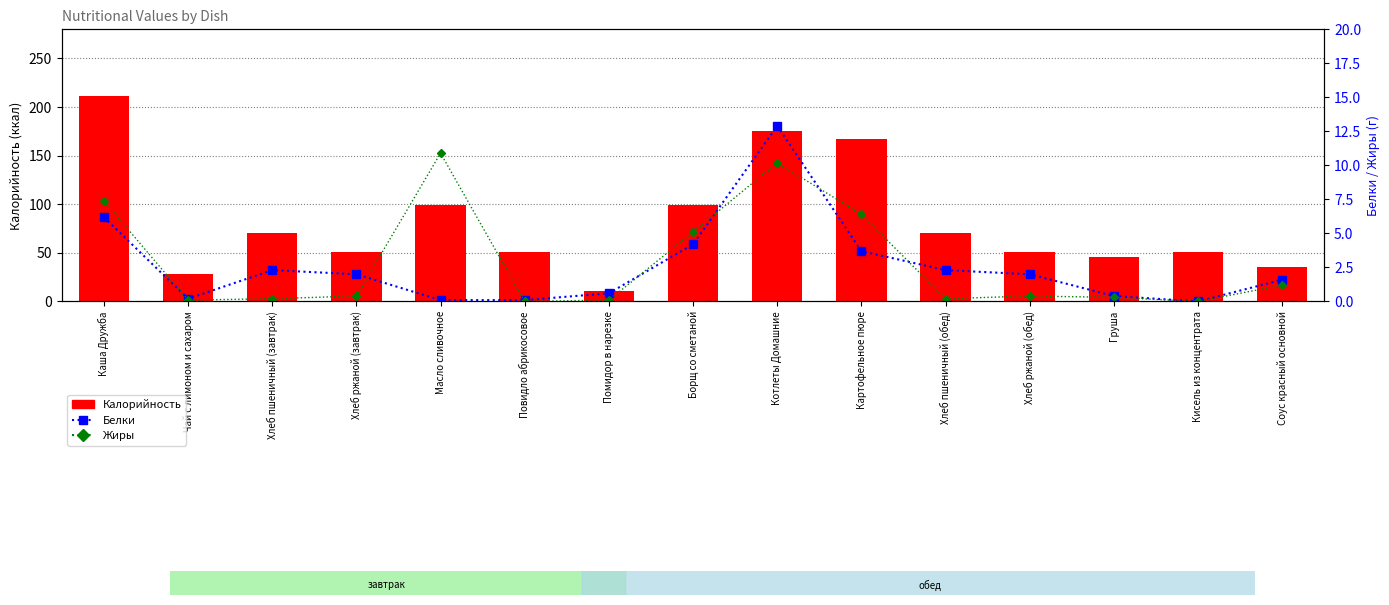

What is the spread (max minus min) of values at Хлеб пшеничный (обед)?

70.1